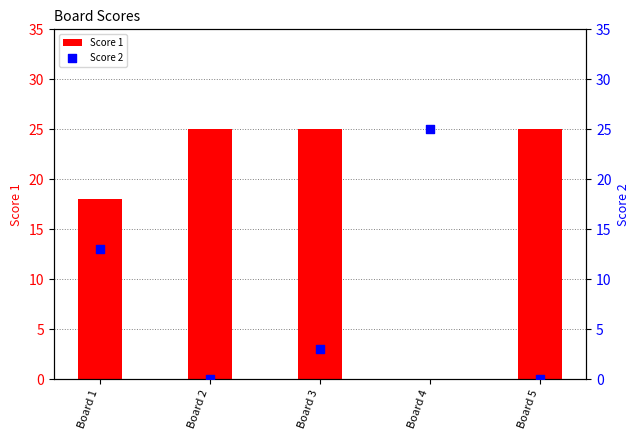

What is the total value across all series at Board 1?

31